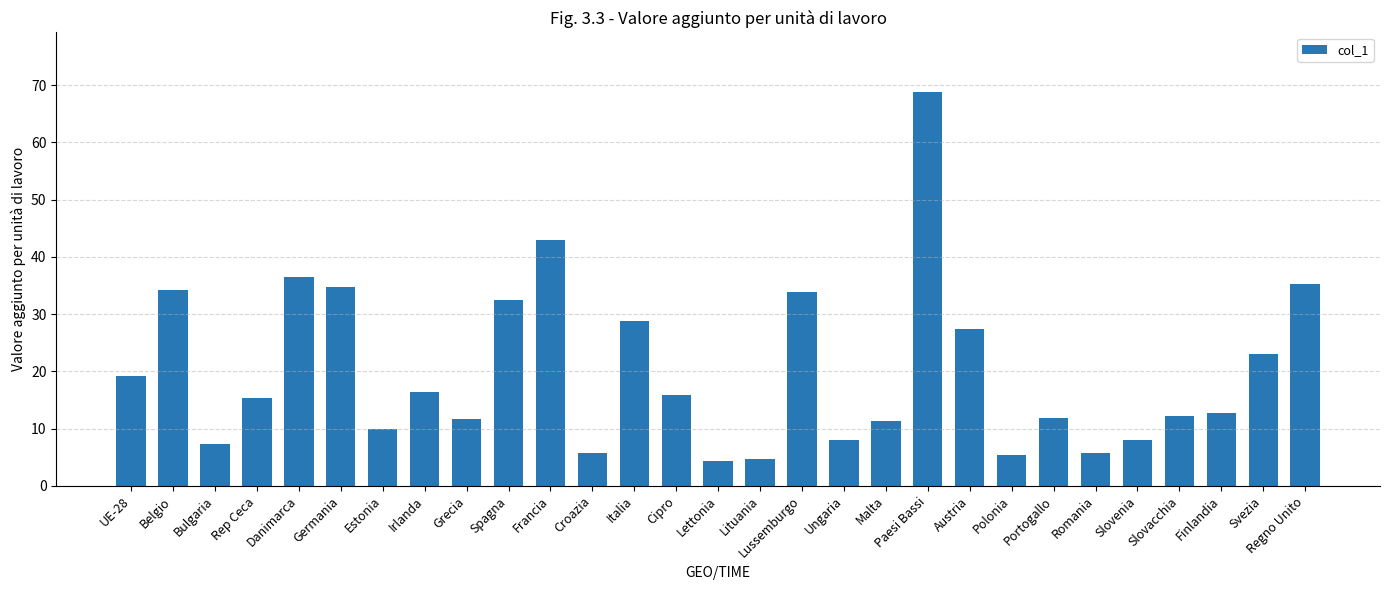

What is the sum of all values?

583.1